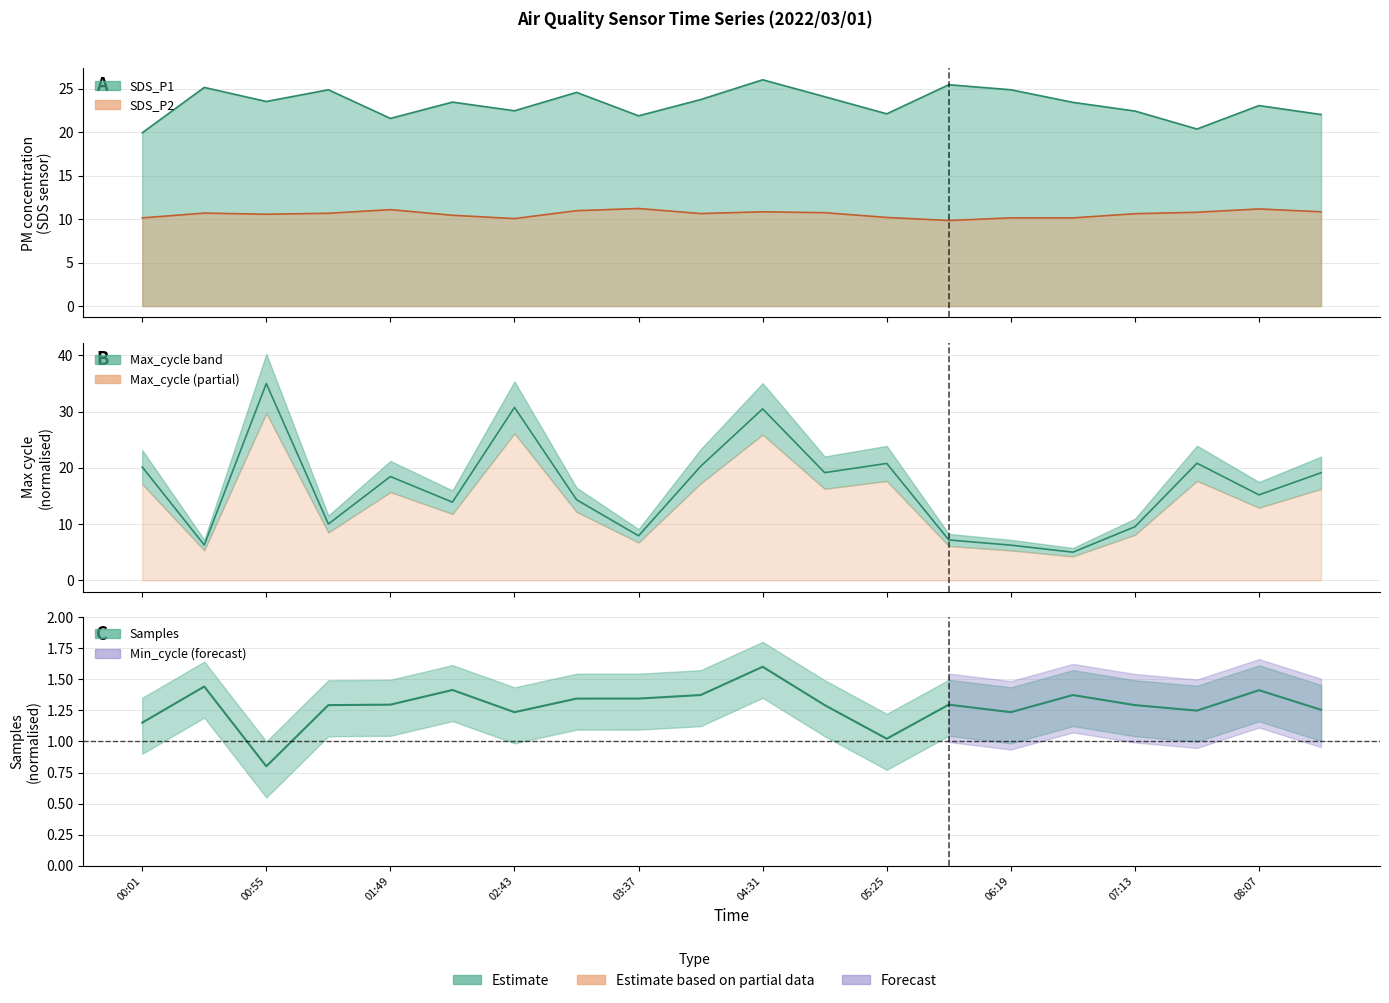

Which category has the lowest value across all series?

00:55